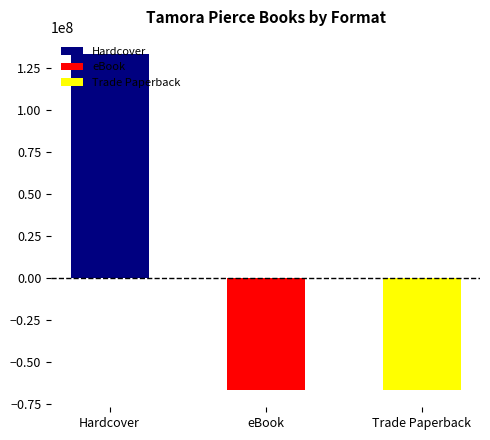

How many values are above zero?

1